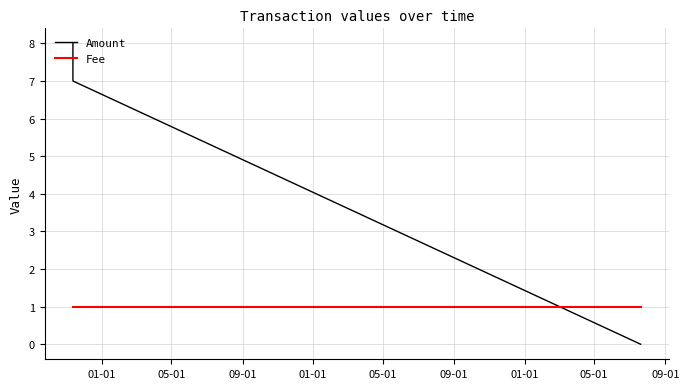

At how many categories does at least one series exceed 5?

2